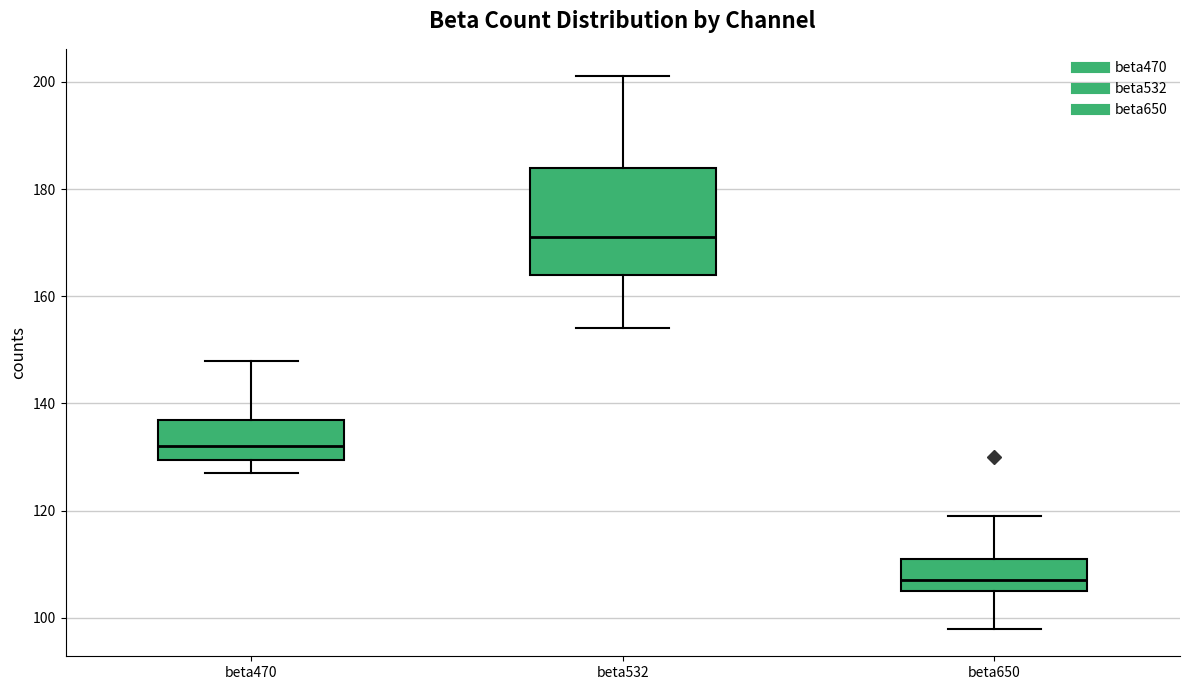

Where is the lower edge of the box for beta470 on the y-axis? The values are not printed on the chart, so give them approximately, as read against the axis.

130